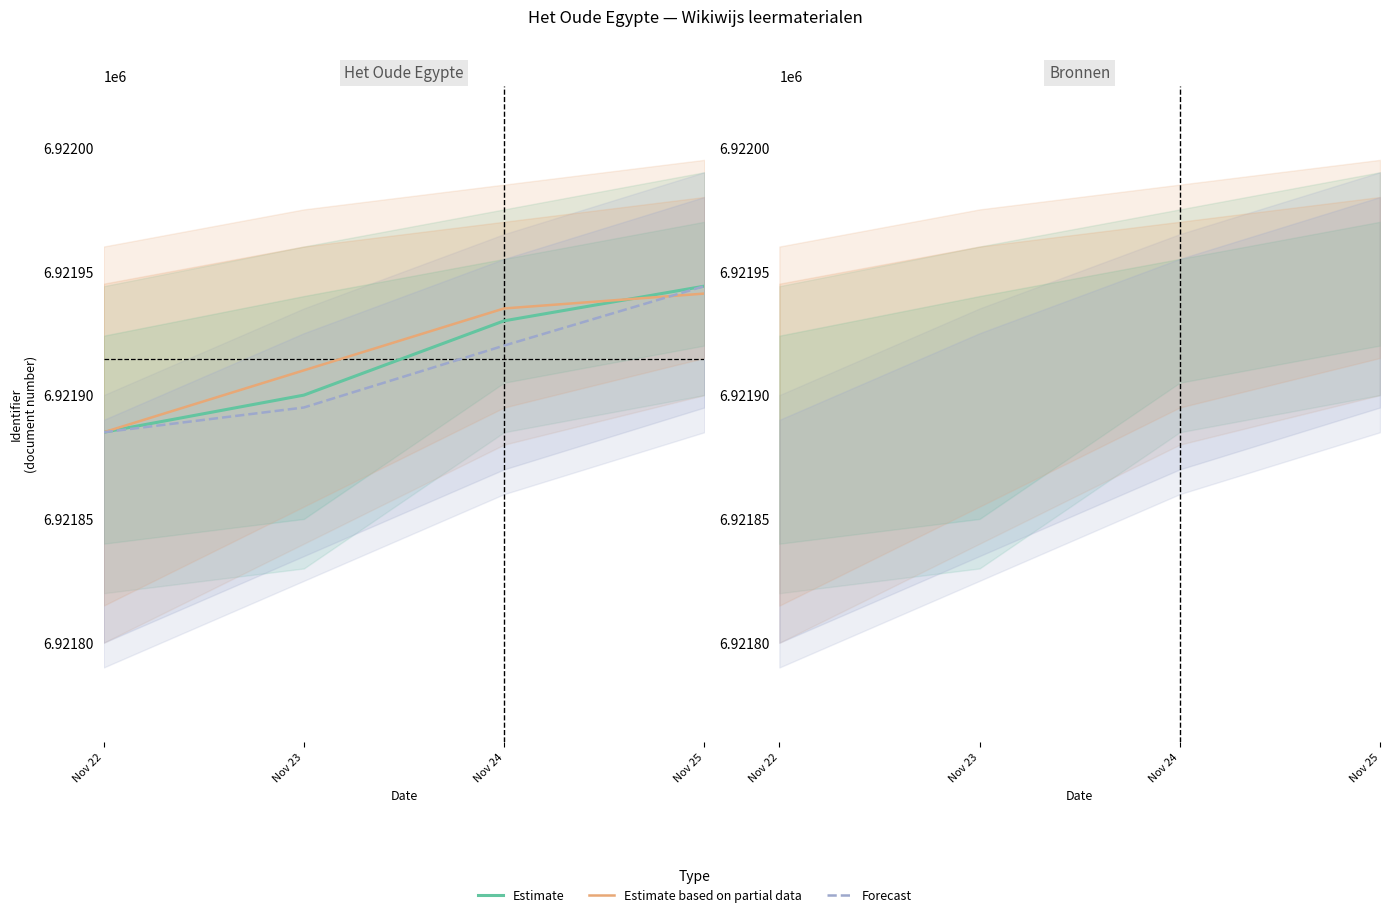

Does the chart have visible grid lines?

No